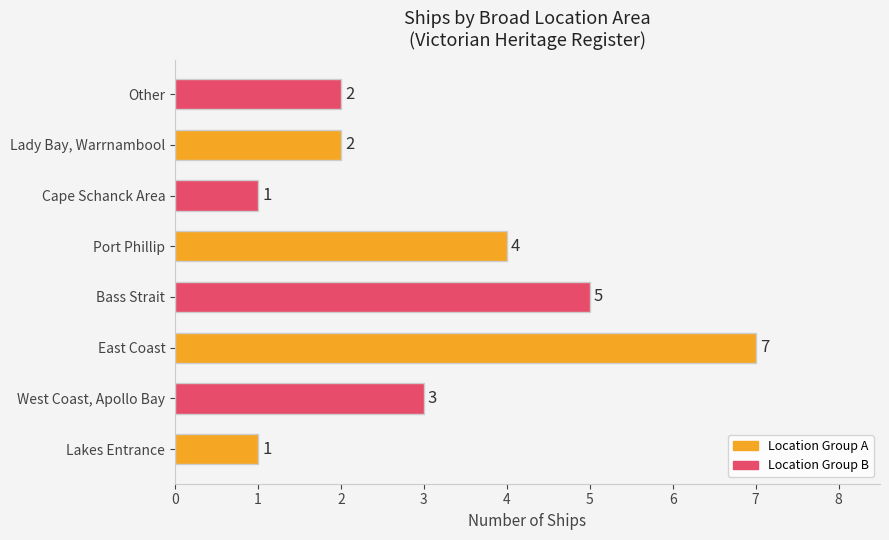

Does the chart contain stacked bars?

No